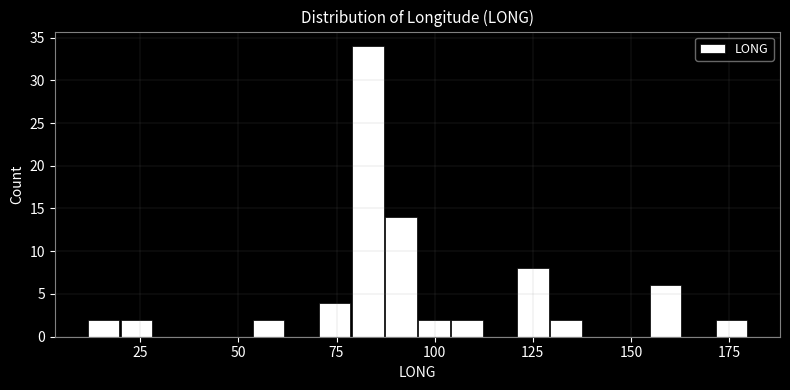

Around what value on the x-axis is the tallest bar? Give the approximate position of its centre, as read against the axis.

85